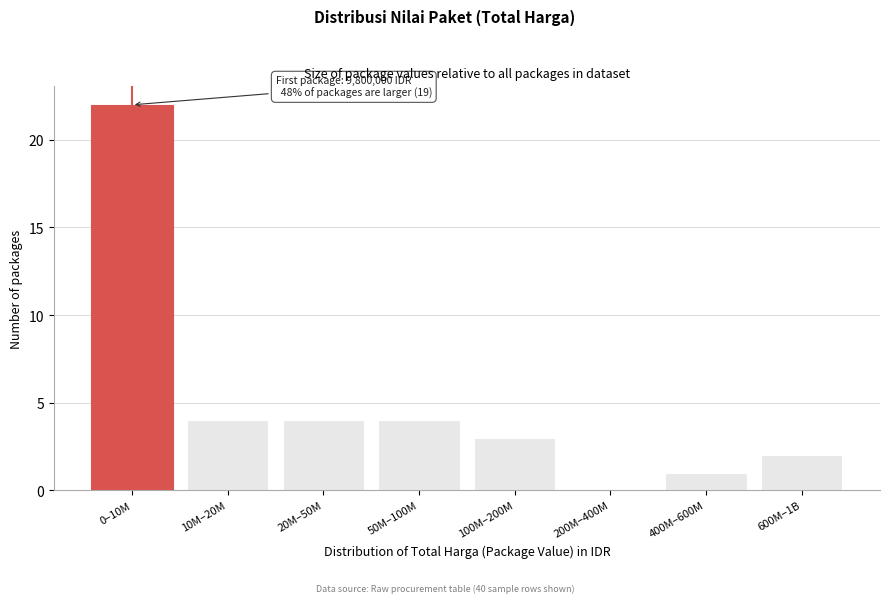

Reading left to right, list all the values displayed in this chart.

0–10M=22	10M–20M=4	20M–50M=4	50M–100M=4	100M–200M=3	200M–400M=0	400M–600M=1	600M–1B=2